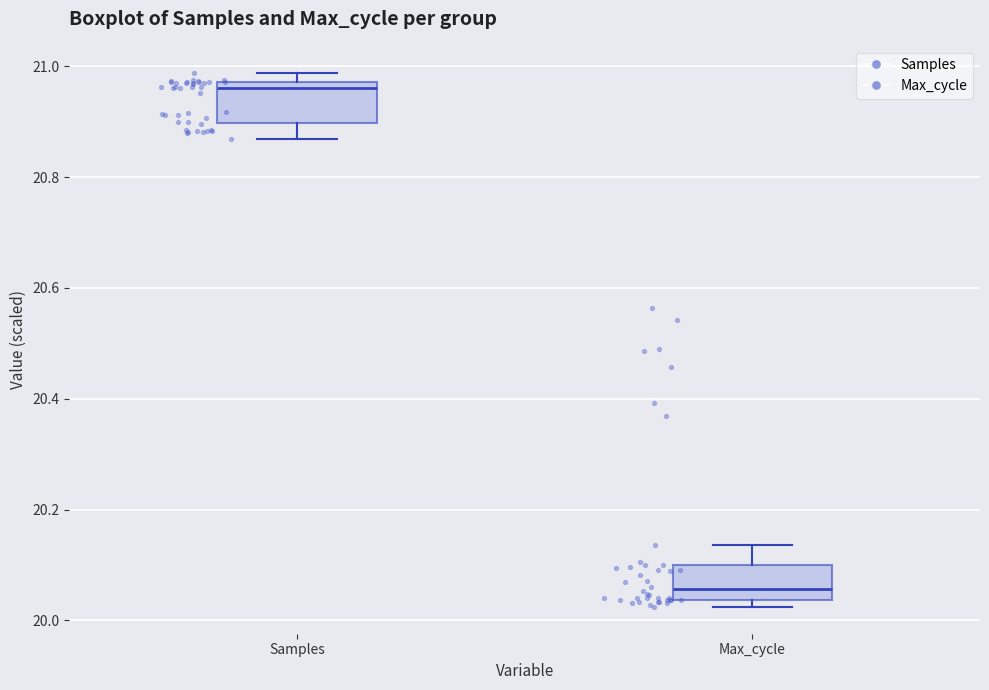

Which box's median line is the highest?

Samples